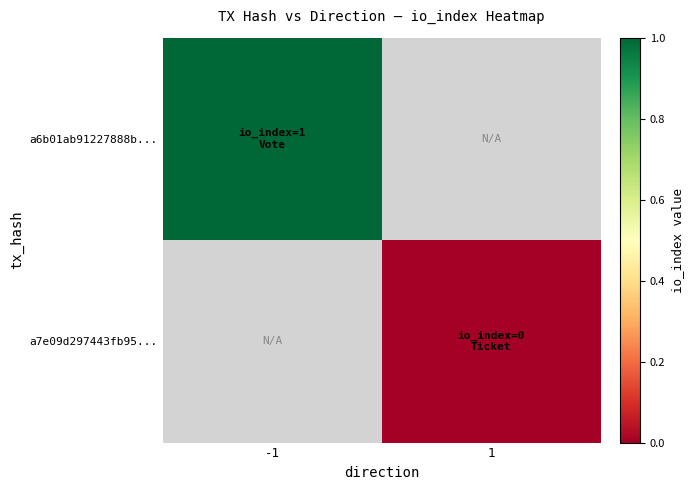

Which label corresponds to the smallest value in the chart?

1